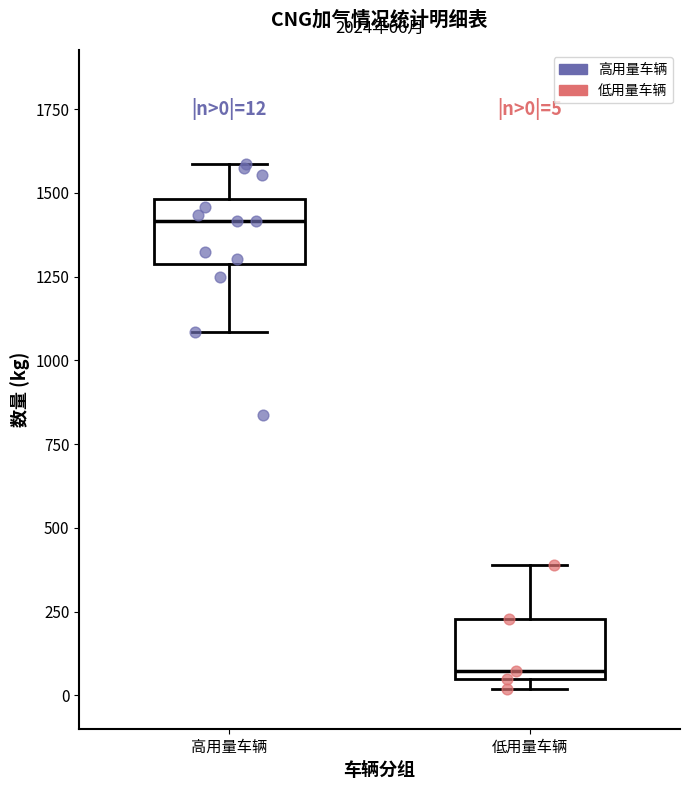

Which box has the highest median line?

高用量车辆